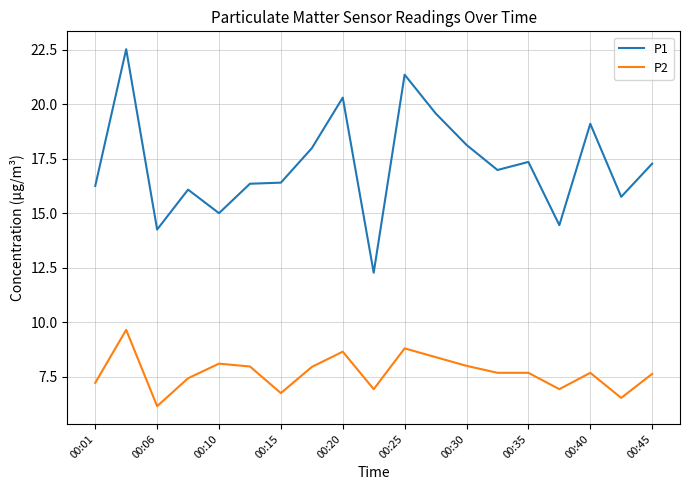

Rank the series by their average value, from lowest to highest.

P2, P1